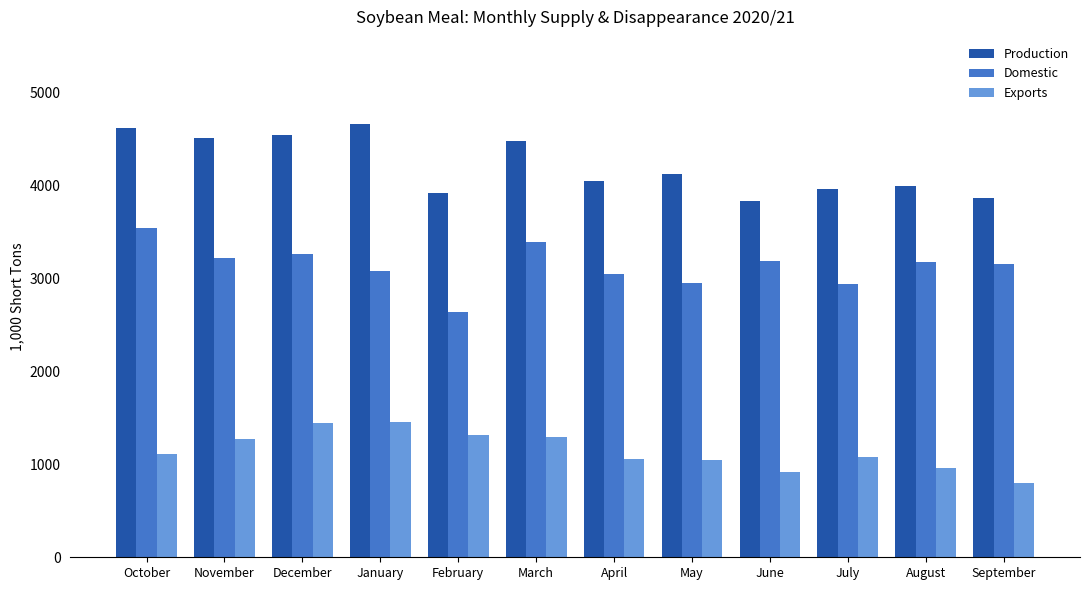

Rank the series by their average value, from highest to lowest.

Production, Domestic, Exports